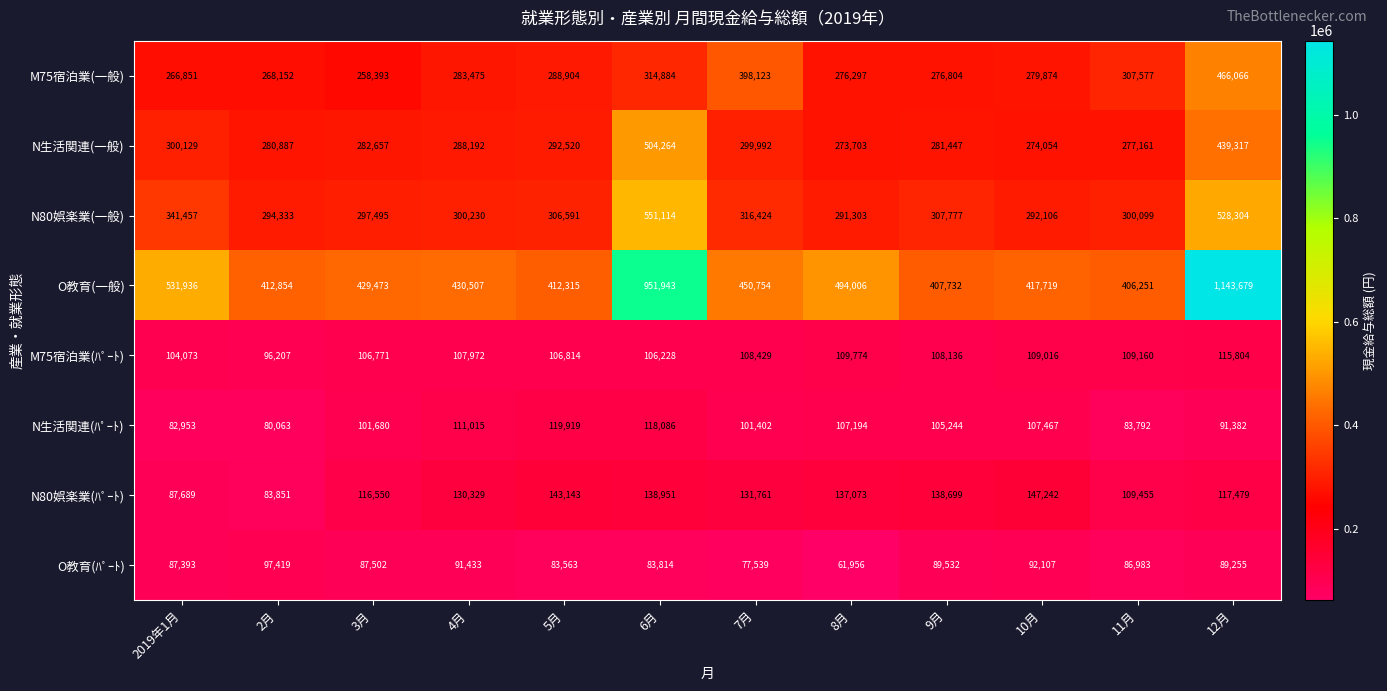

What is the difference between the highest and lowest values at 8月?

432050